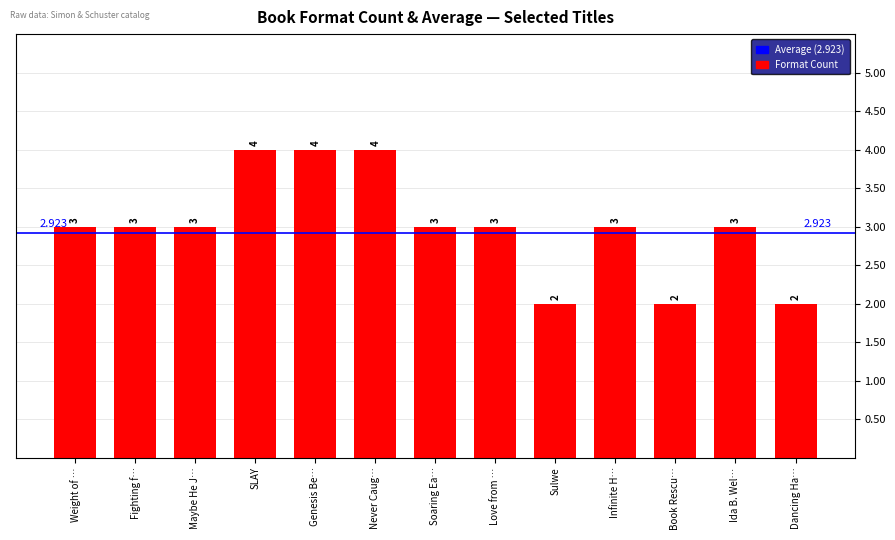

Which has a higher value, Sulwe or Love from …?

Love from …